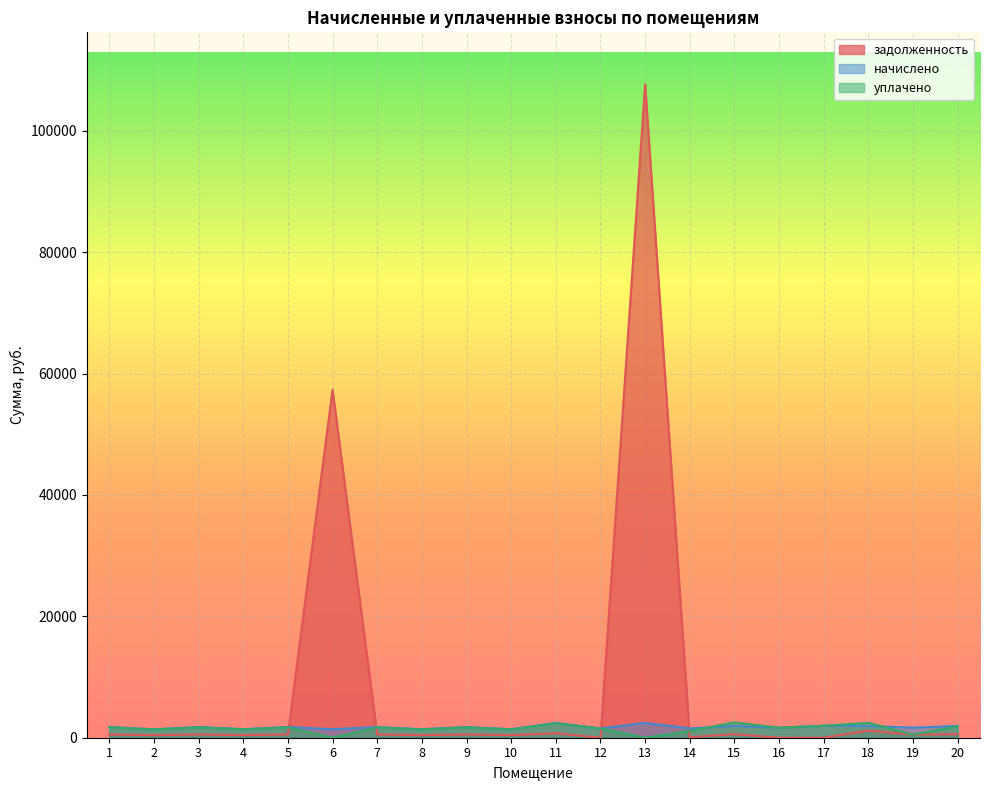

Between 5 and 12, which series saw the biggest shift?

задолженность